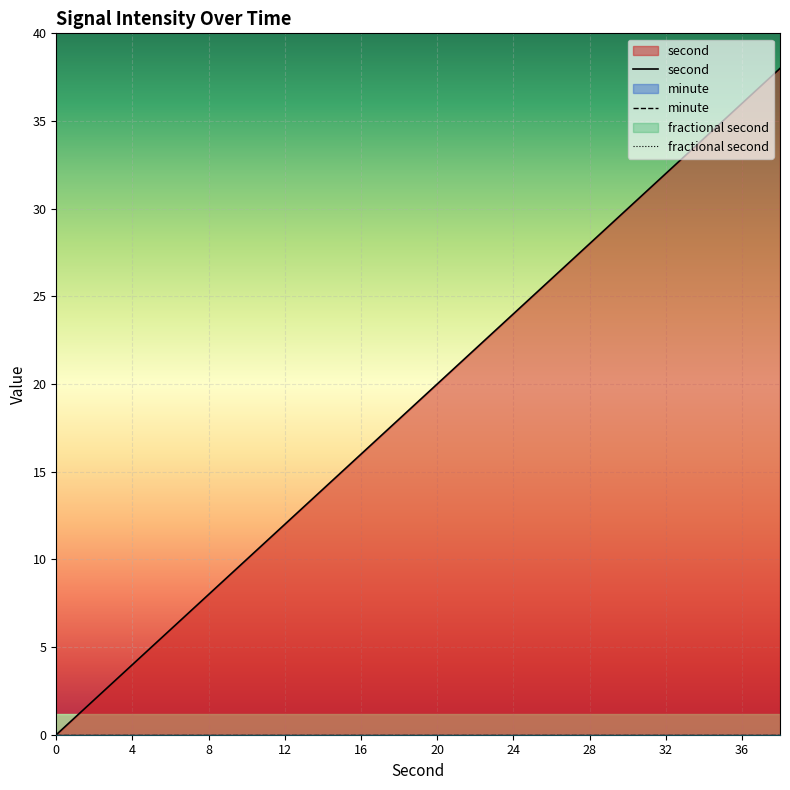

True or false: fractional second has a value of 0 at 38.

True